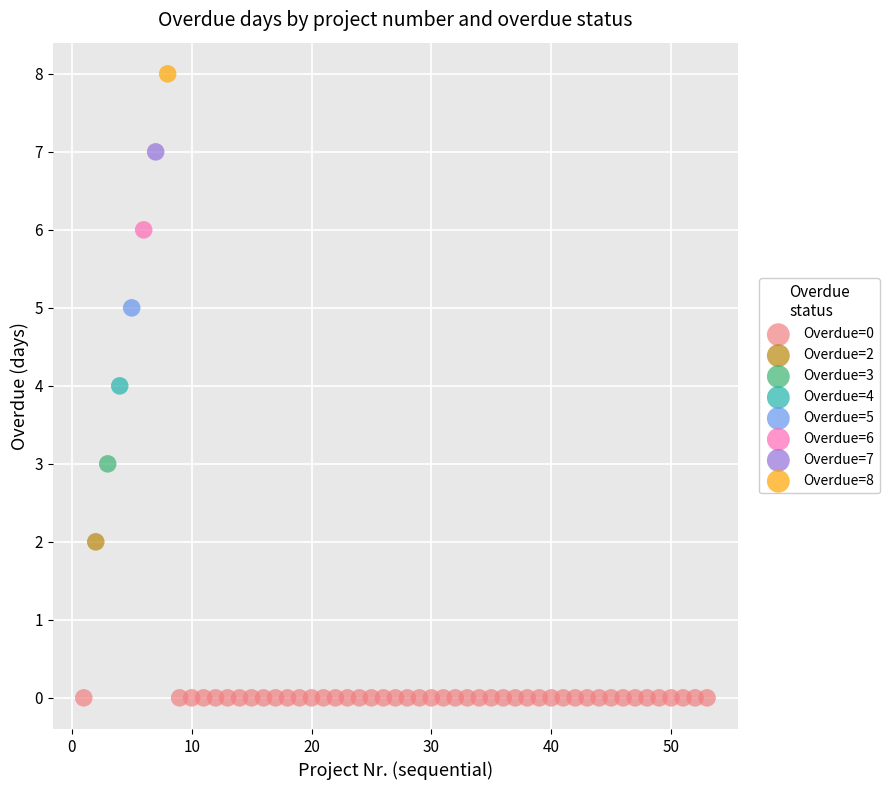

What are all the series names shown in the legend?

Overdue=0, Overdue=2, Overdue=3, Overdue=4, Overdue=5, Overdue=6, Overdue=7, Overdue=8